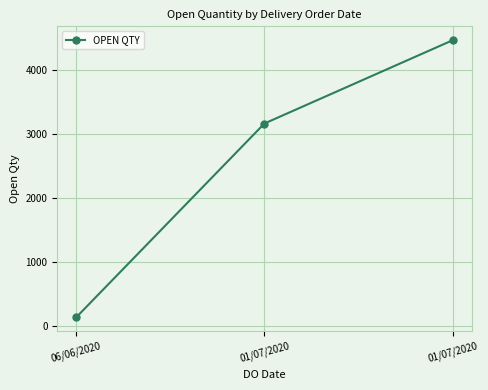

What is the value of the 2nd point from the left?

3162